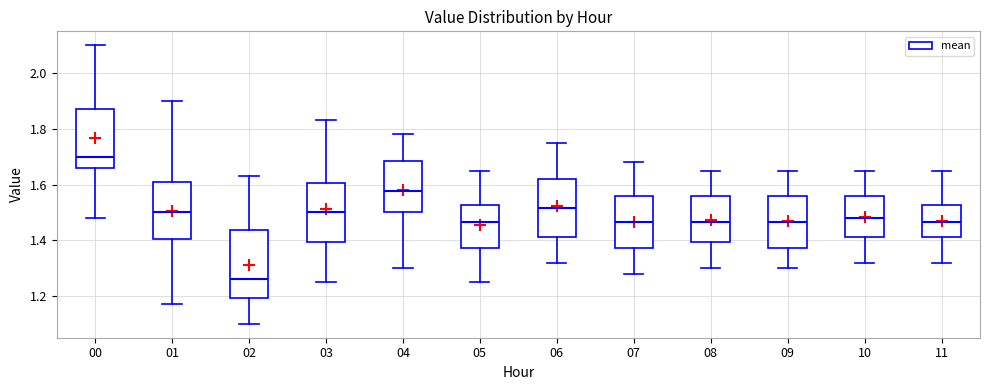

Where does the upper whisker of the box at x = 00 end on the y-axis? The values are not printed on the chart, so give them approximately, as read against the axis.

2.10